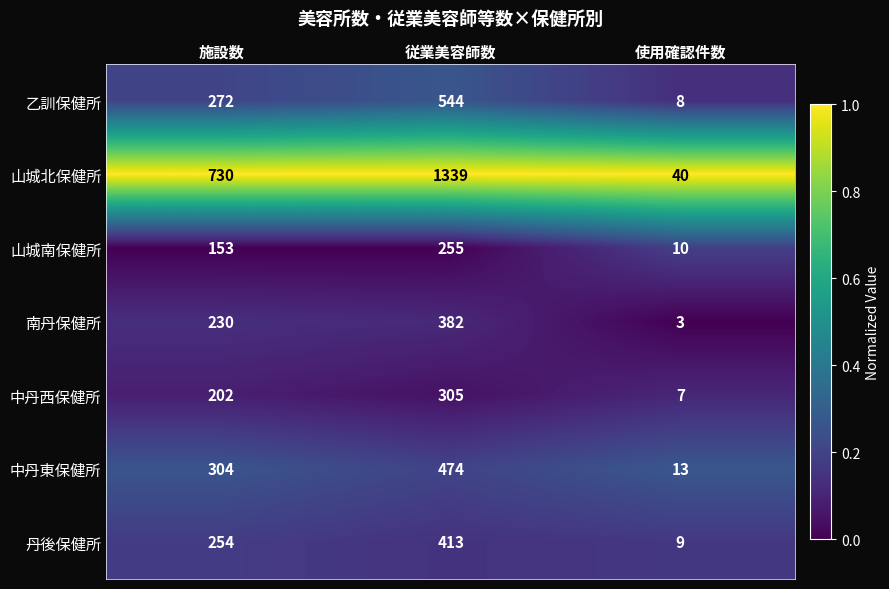

Is it true that 乙訓保健所 equals 544 at 従業美容師数?

True